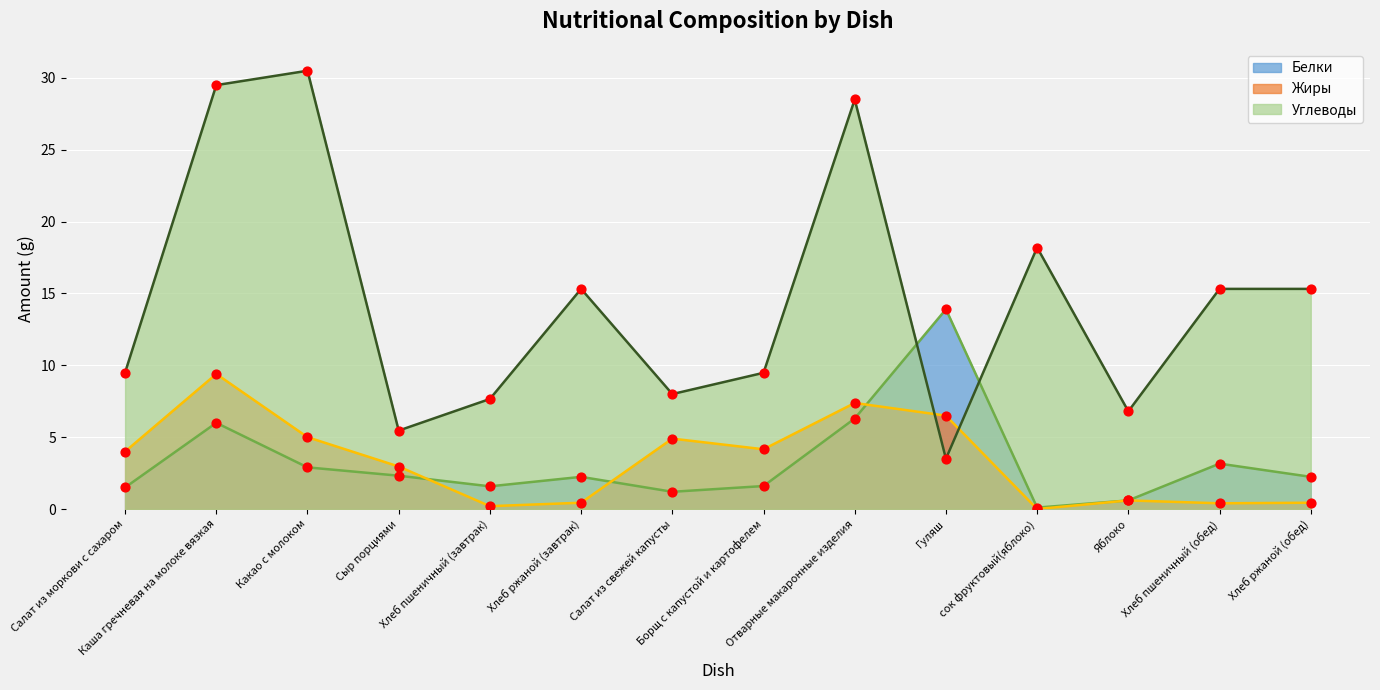

What is the total value across all series at Салат из свежей капусты?

14.1